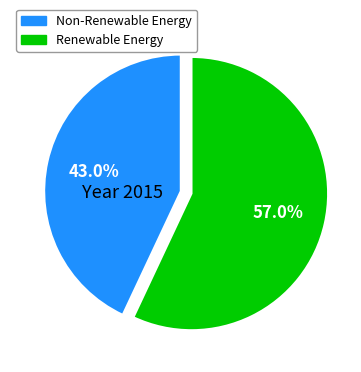

Is there any slice that represents more than half of the pie?

Yes